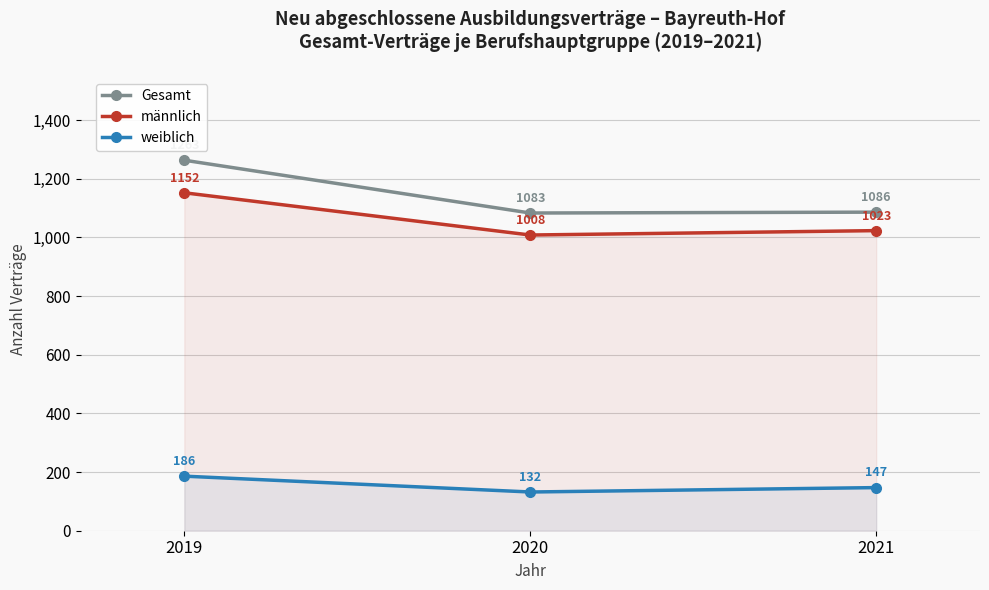

Reading left to right, transcribe all the data shown in this chart.

Gesamt: 1263	1083	1086
männlich: 1152	1008	1023
weiblich: 186	132	147